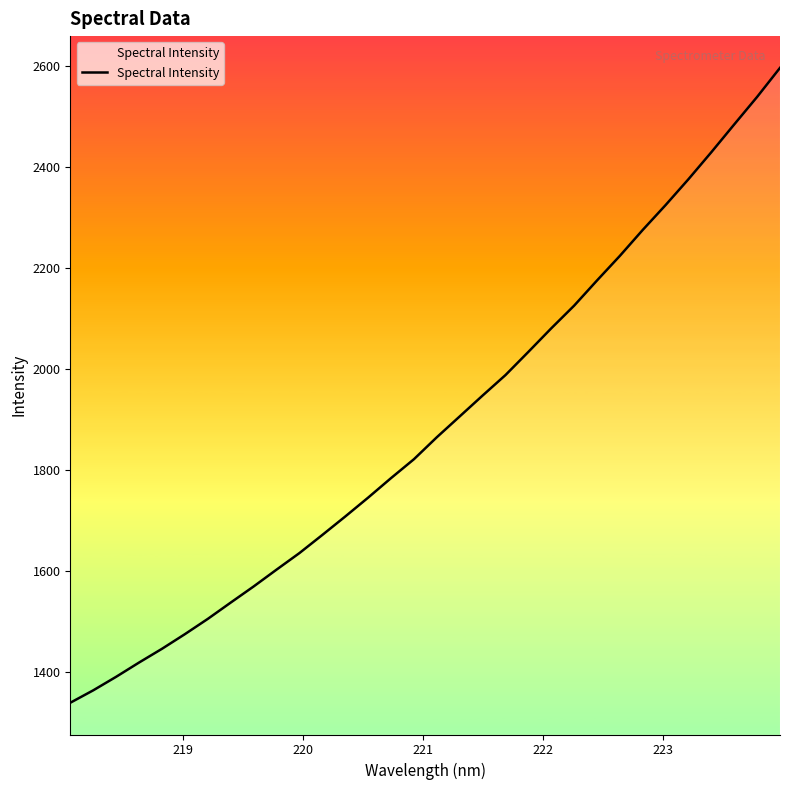

What is the smallest value displayed?

1339.6